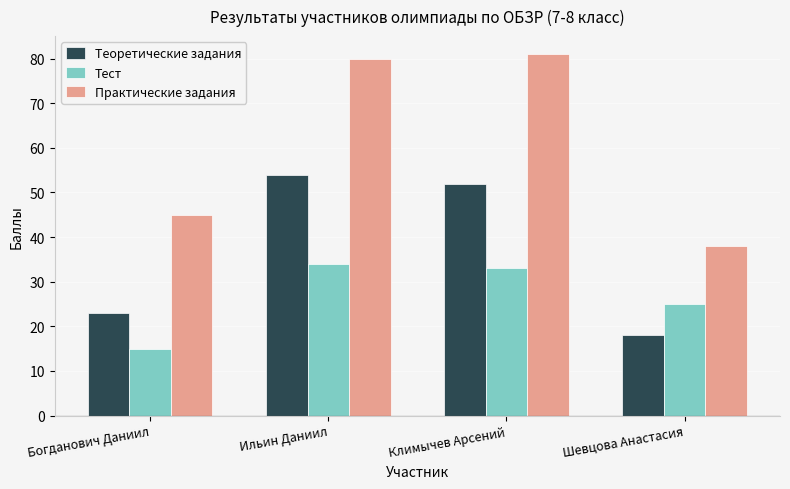

Reading left to right, extract all data points from this chart.

Теоретические задания: 23	54	52	18
Тест: 15	34	33	25
Практические задания: 45	80	81	38